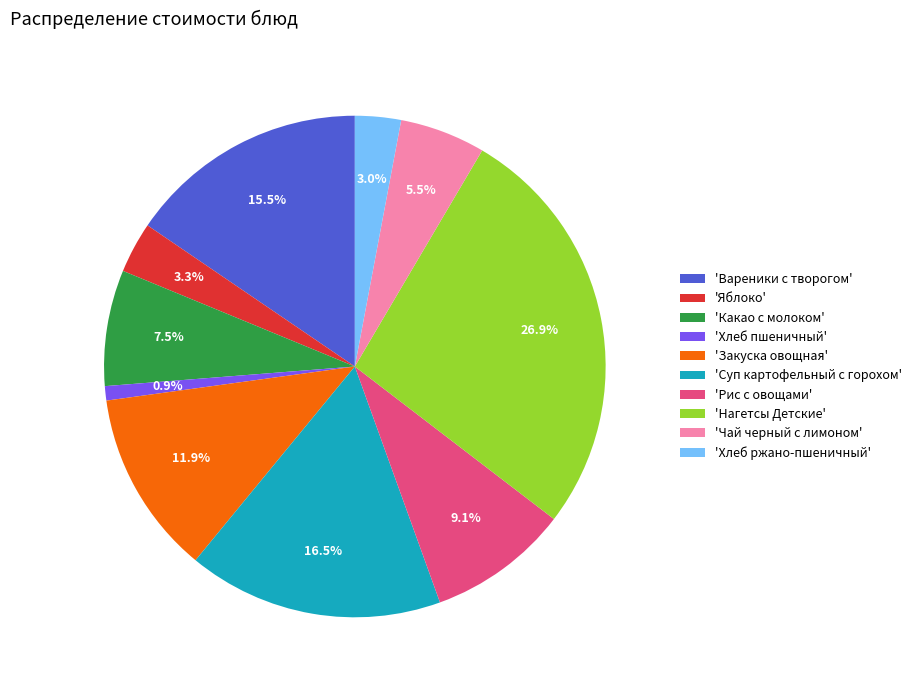

What percentage do 'Хлеб ржано-пшеничный' and 'Хлеб пшеничный' together represent?

3.9%